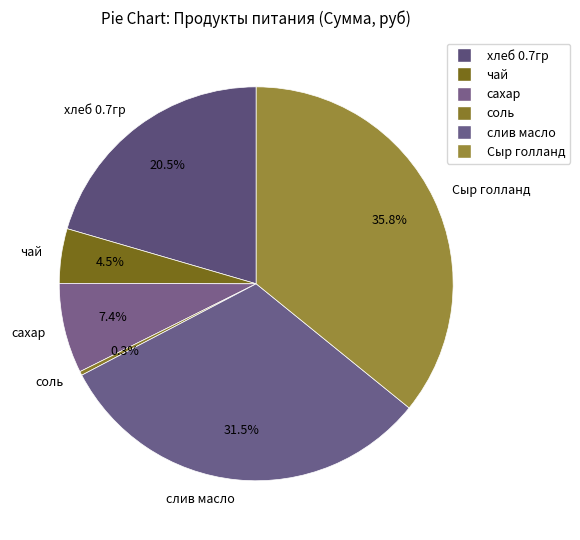

What portion of the pie excludes сахар?

92.6%